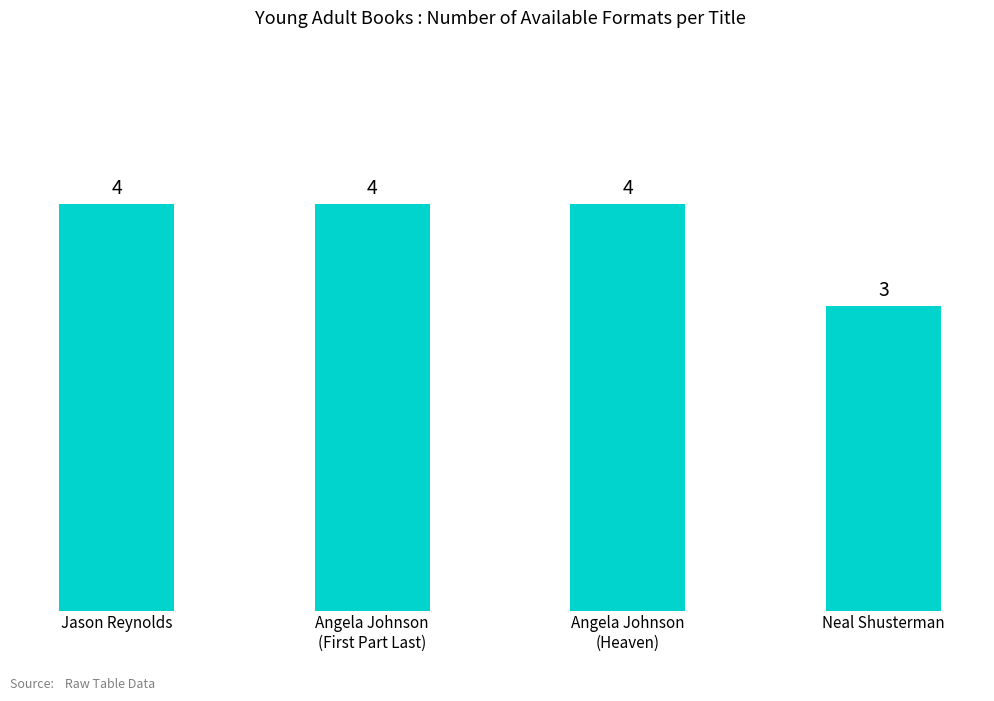

The chart shows a value of 5 at Neal Shusterman. True or false?

False